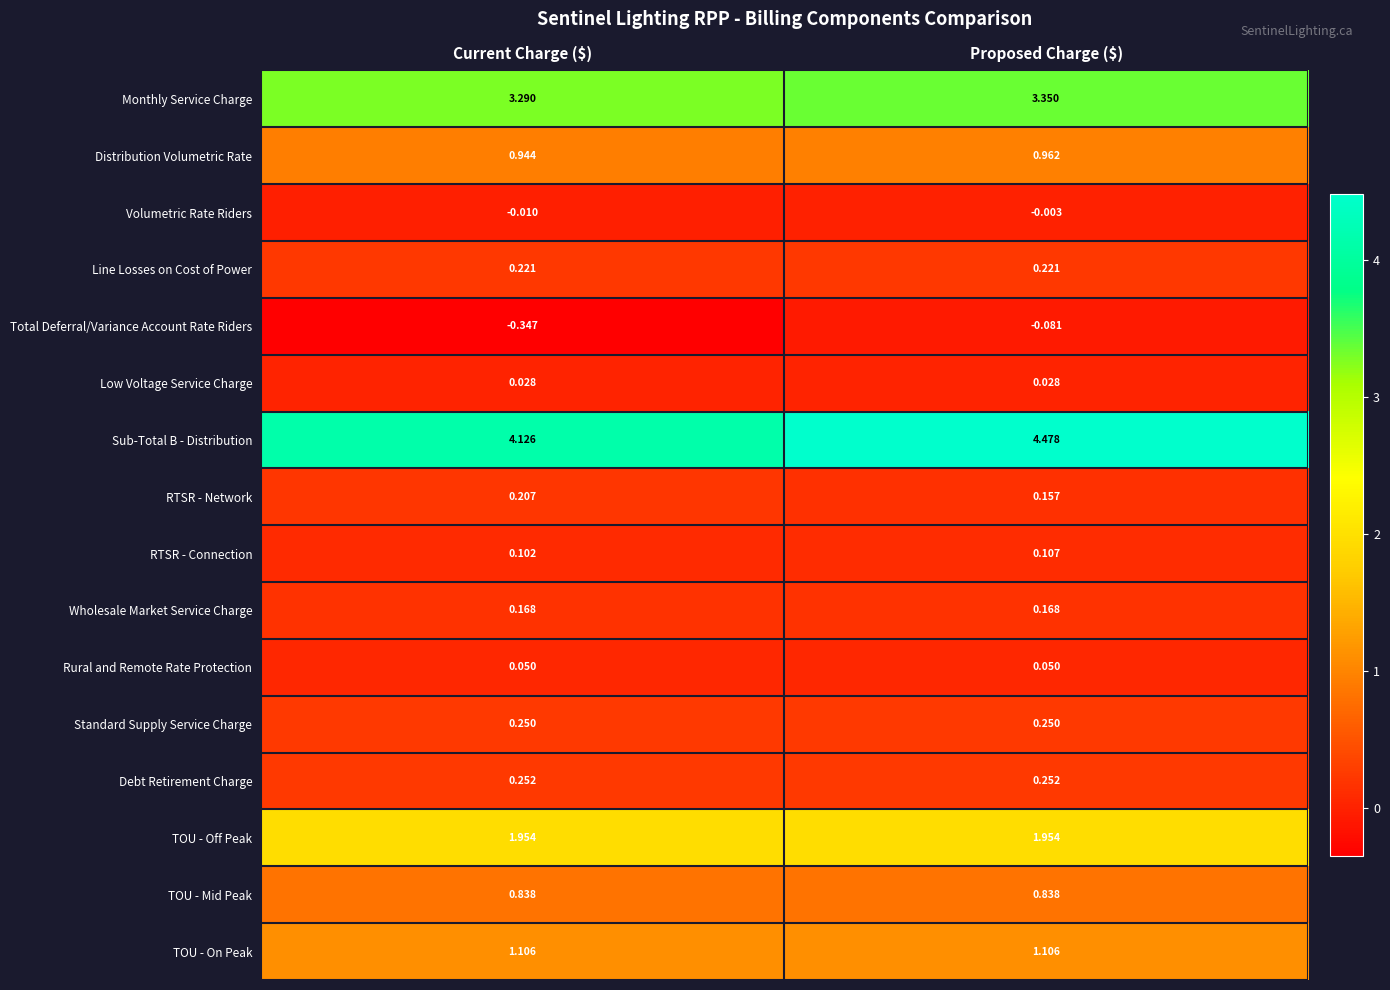

Which category has the lowest value across all series?

Current Charge ($)